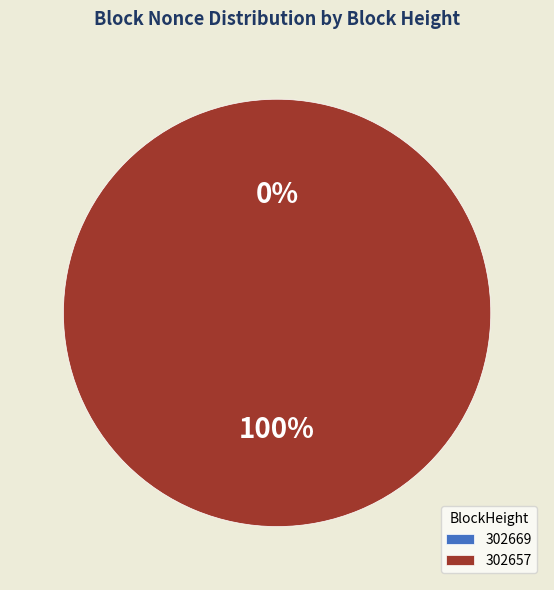

To the nearest percent, what is the average slice percentage?

50%